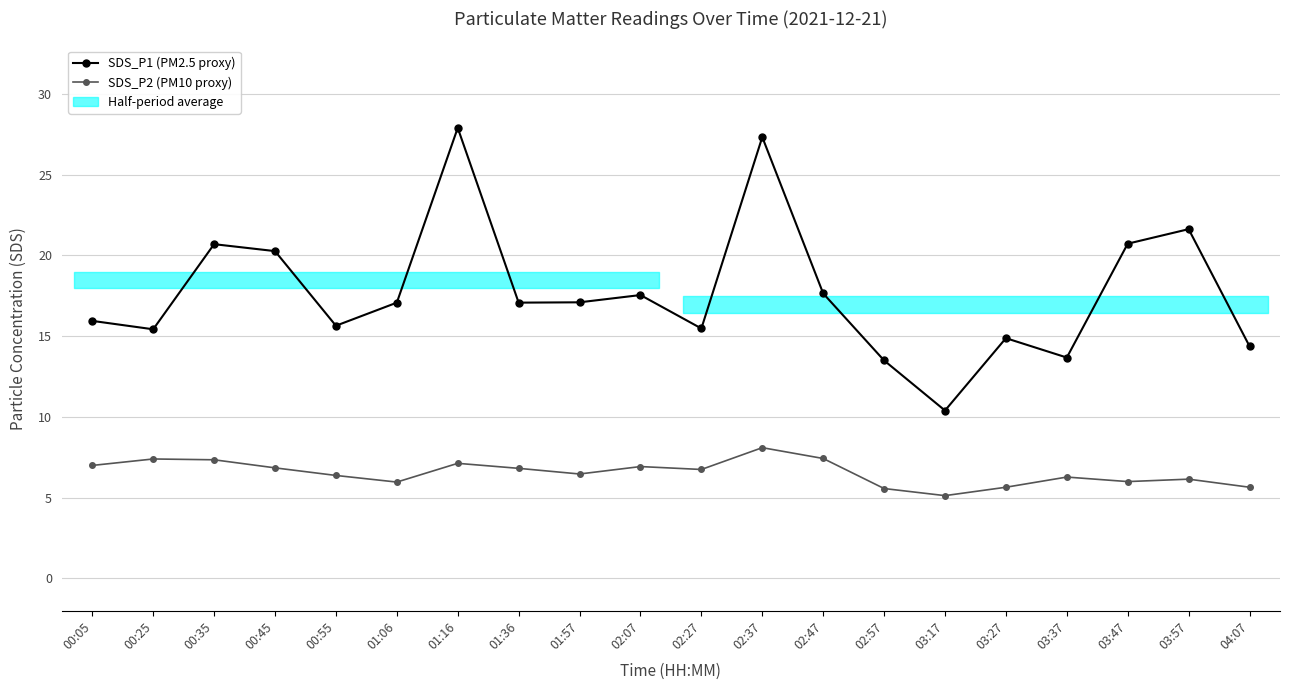

How many interior local valleys does the SDS_P2 (PM10 proxy) series have?

5